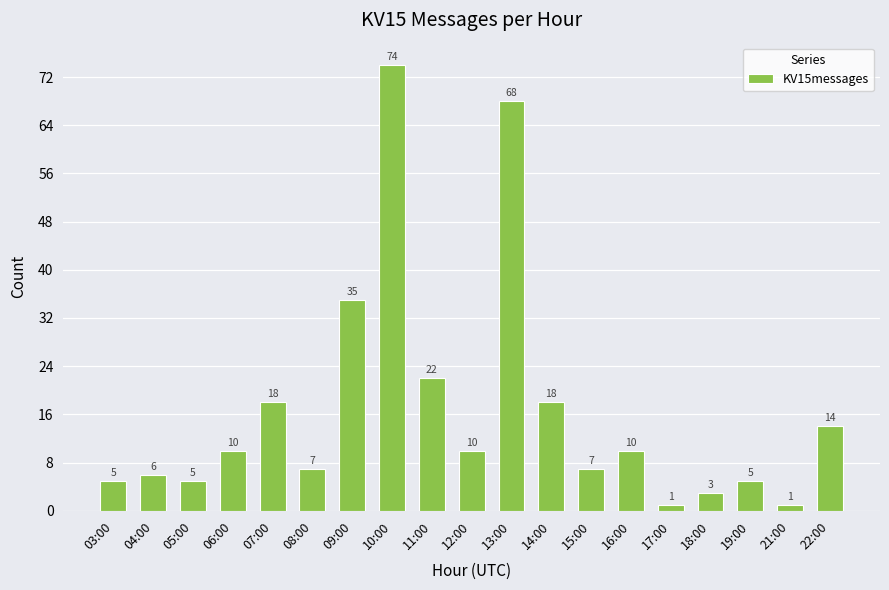

What value does the data have at 12:00, to the nearest 5?

10